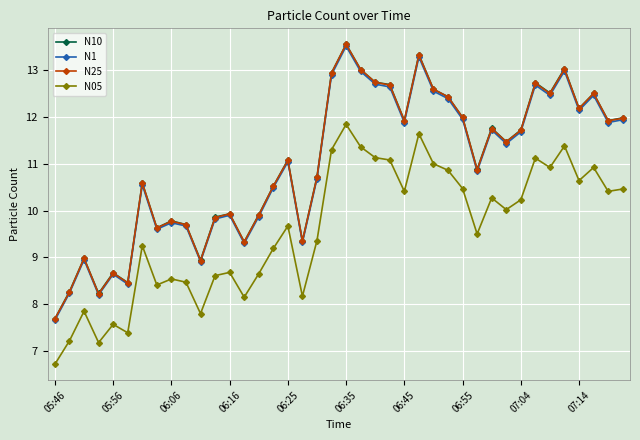

True or false: N25 and N05 intersect in this chart.

False